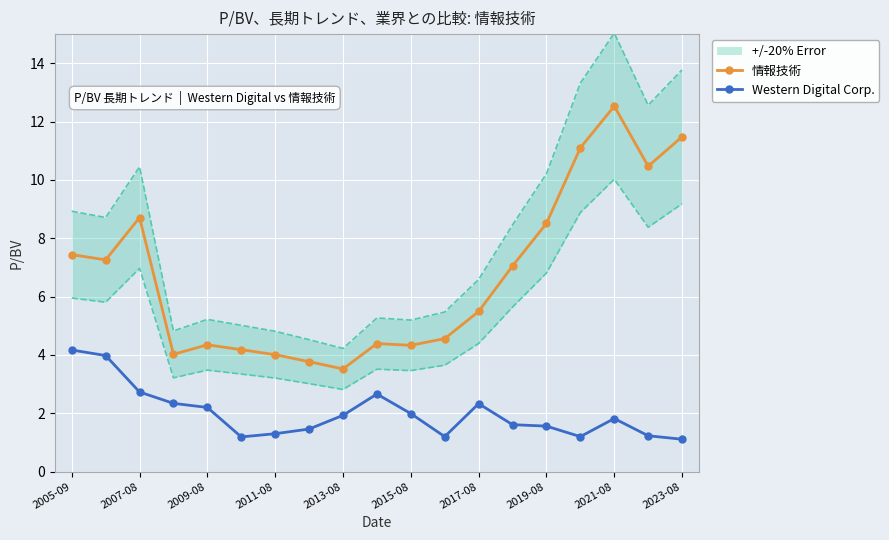

True or false: Western Digital Corp. and 情報技術 cross at least once.

False